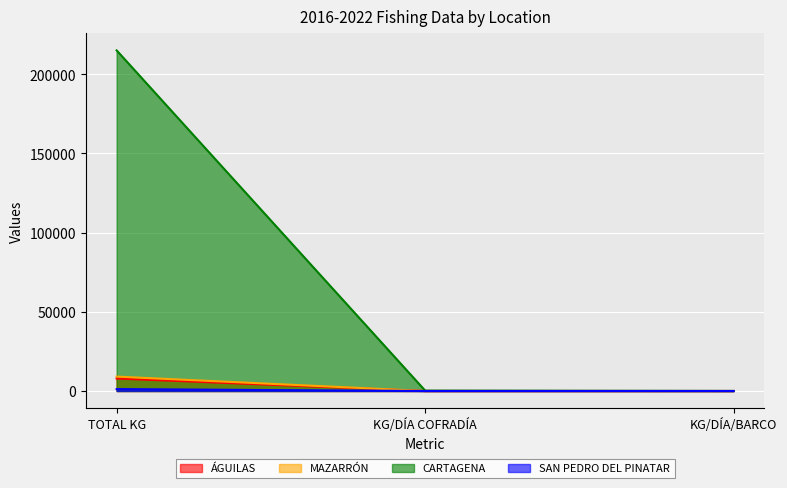

At how many categories does at least one series exceed 33509?

1